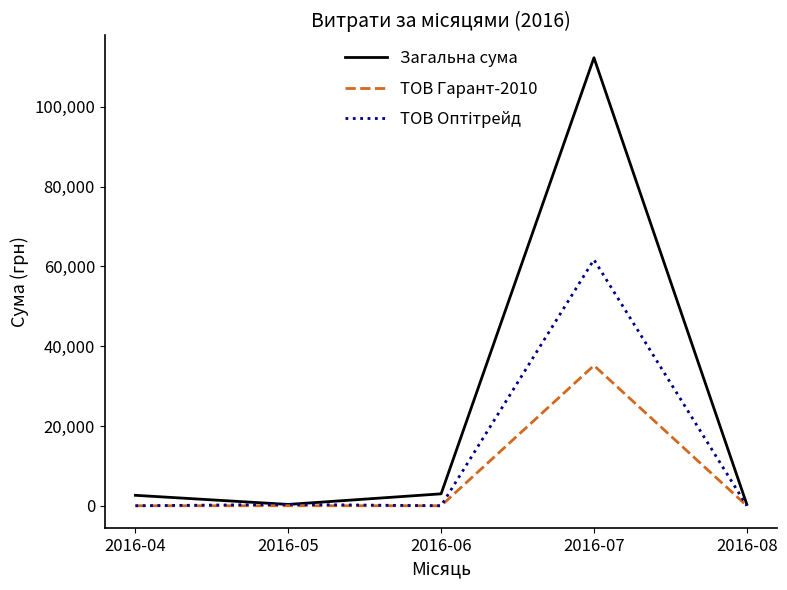

What is the maximum value shown in the chart?

112301.2